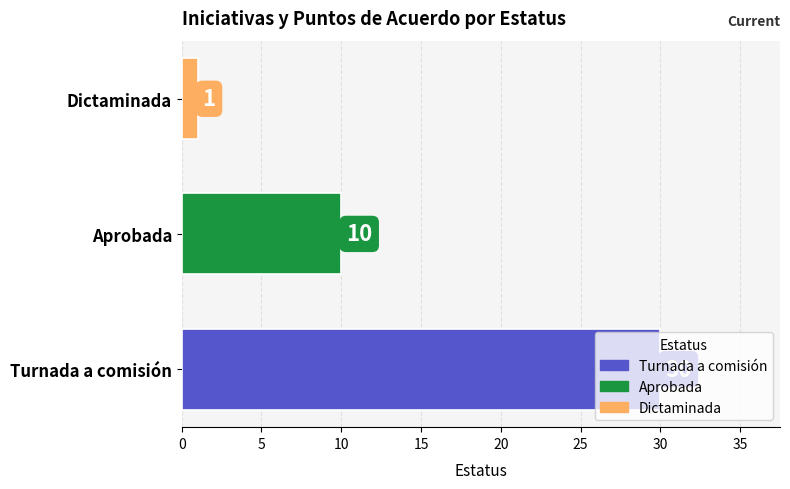

What is the minimum value shown in the chart?

1